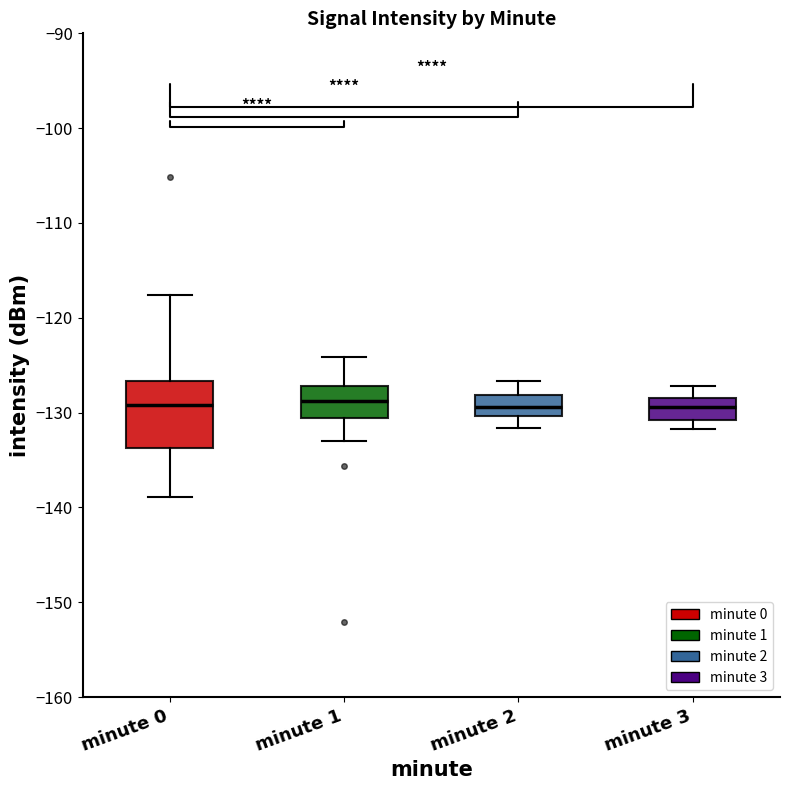

Where is the lower edge of the box for minute 2 on the y-axis? The values are not printed on the chart, so give them approximately, as read against the axis.

-130